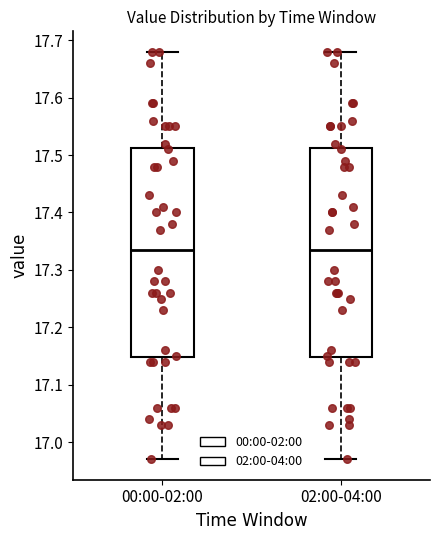

Where is the lower edge of the box for 00:00-02:00 on the y-axis? The values are not printed on the chart, so give them approximately, as read against the axis.

17.15